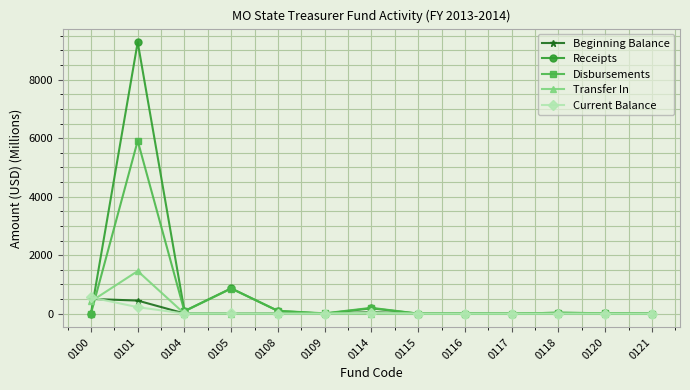

How many values in the Current Balance series exceed 1?

7